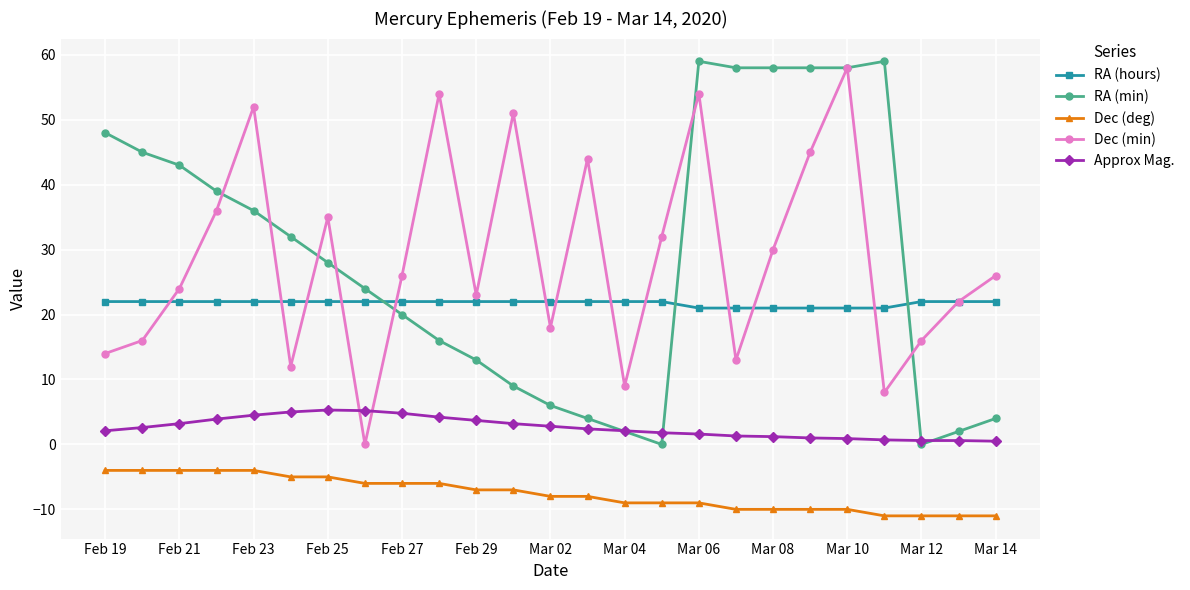

How many interior local peaks does the Dec (min) series have?

7